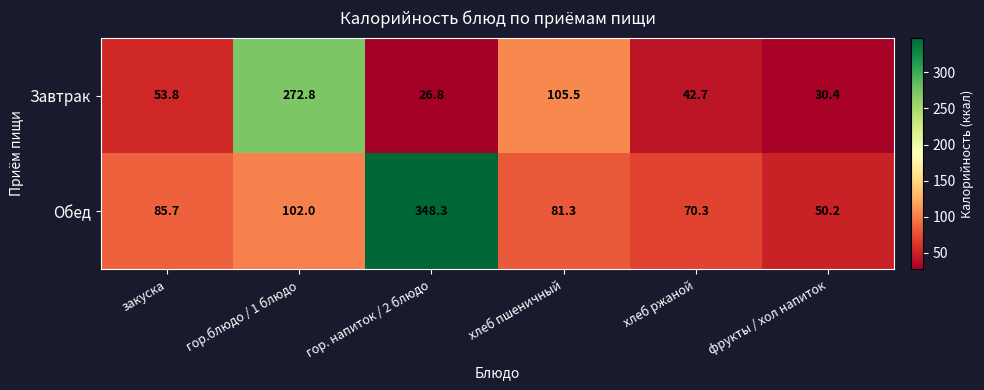

Reading left to right, transcribe all the data shown in this chart.

Завтрак: закуска=53.8	гор.блюдо / 1 блюдо=272.8	гор. напиток / 2 блюдо=26.8	хлеб пшеничный=105.5	хлеб ржаной=42.7	фрукты / хол напиток=30.4
Обед: закуска=85.7	гор.блюдо / 1 блюдо=102.0	гор. напиток / 2 блюдо=348.3	хлеб пшеничный=81.3	хлеб ржаной=70.3	фрукты / хол напиток=50.2